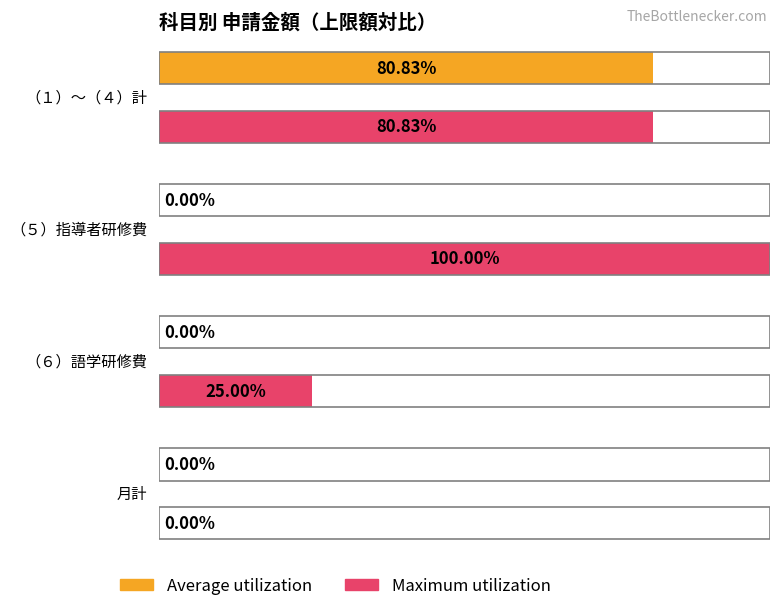

At （５）指導者研修費, list the series in order from largest to smallest.

Maximum utilization, Average utilization